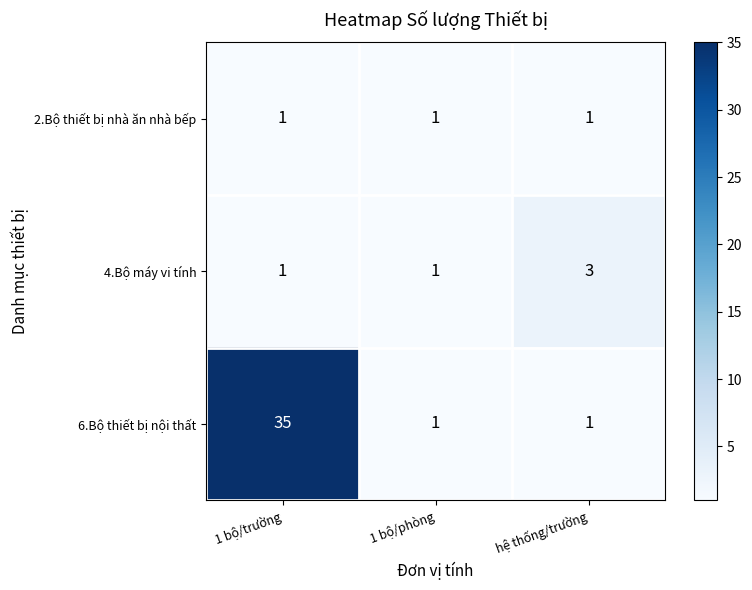

List the series in order of their peak value, highest first.

6.Bộ thiết bị nội thất, 4.Bộ máy vi tính, 2.Bộ thiết bị nhà ăn nhà bếp